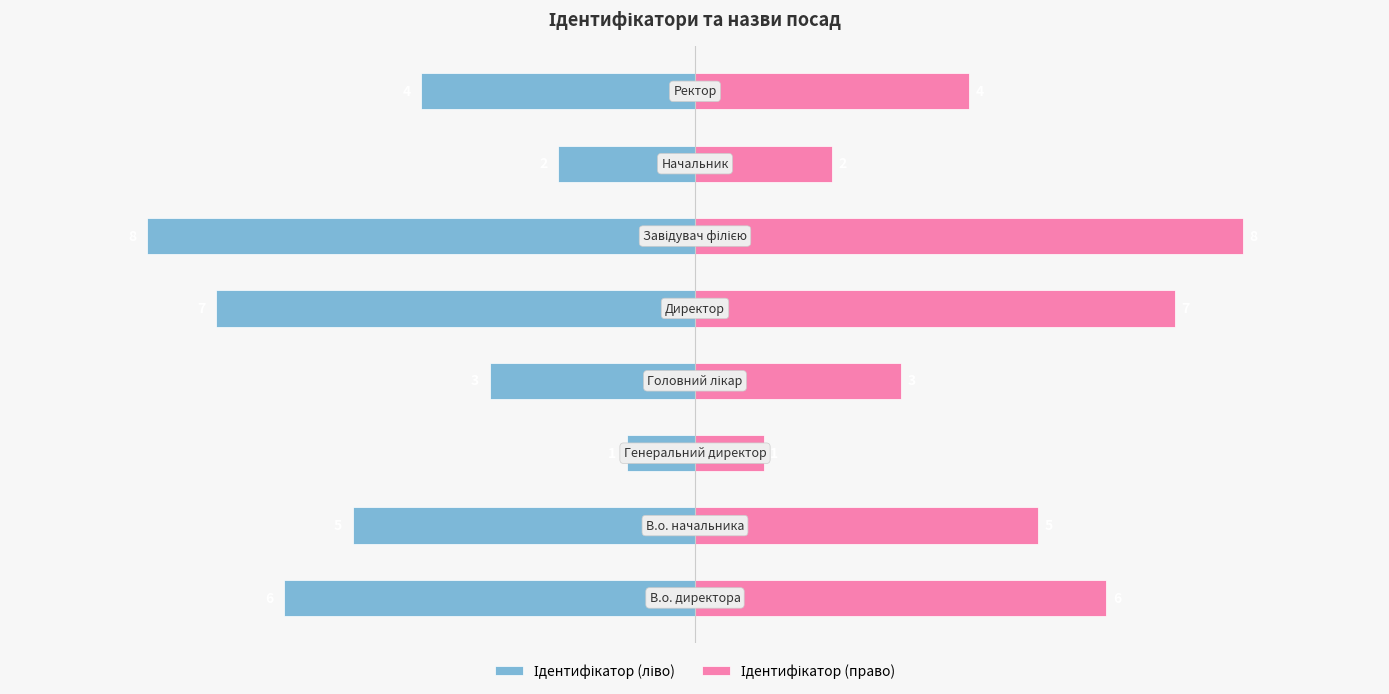

At 7, list the series in order from largest to smallest.

Ідентифікатор (право), Ідентифікатор (ліво)